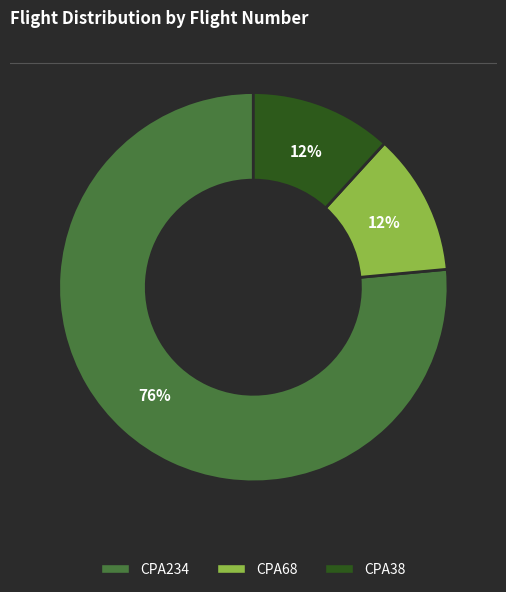

Which has a higher value, CPA38 or CPA234?

CPA234